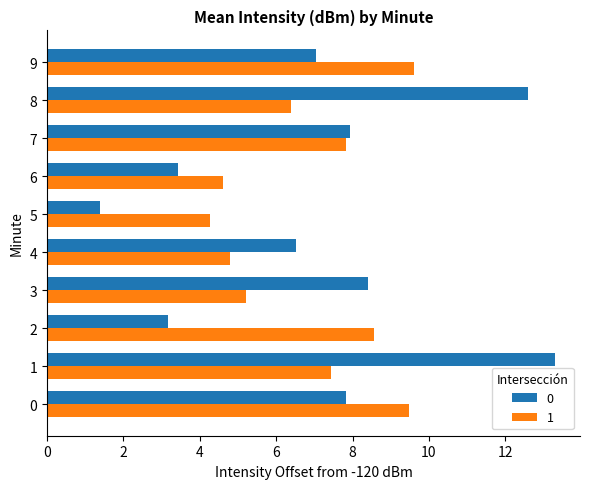

Is the value of 0 at 9 greater than the value of 1 at 1?

No